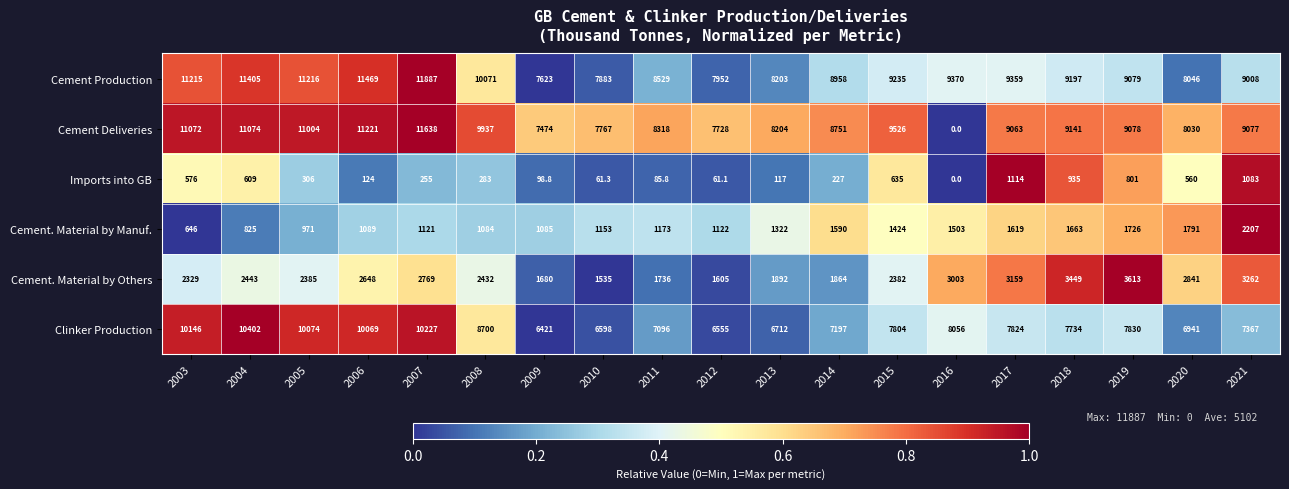

What is the difference between the maximum and minimum values in the Clinker Production series?

3981.0